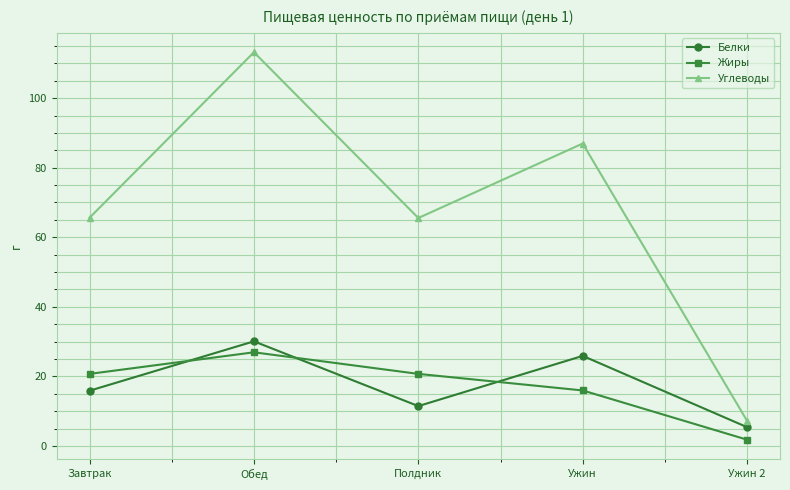

What is the sum of all Углеводы values?

338.5